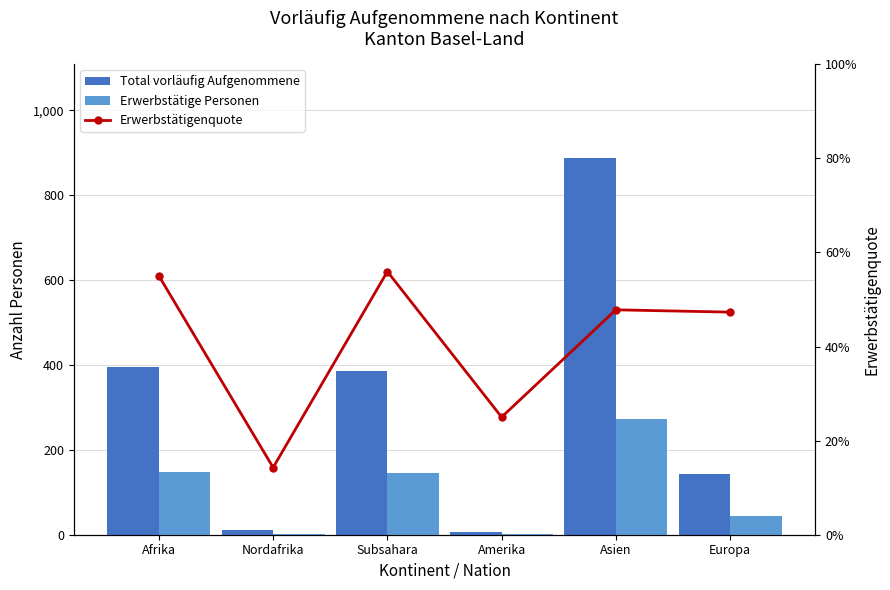

Reading left to right, list all the values displayed in this chart.

Total vorläufig Aufgenommene: Afrika=396.0	Nordafrika=10.0	Subsahara=385.0	Amerika=6.0	Asien=887.0	Europa=142.0
Erwerbstätige Personen: Afrika=148.0	Nordafrika=1.0	Subsahara=146.0	Amerika=1.0	Asien=272.0	Europa=44.0
Erwerbstätigenquote: Afrika=0.6	Nordafrika=0.1	Subsahara=0.6	Amerika=0.2	Asien=0.5	Europa=0.5